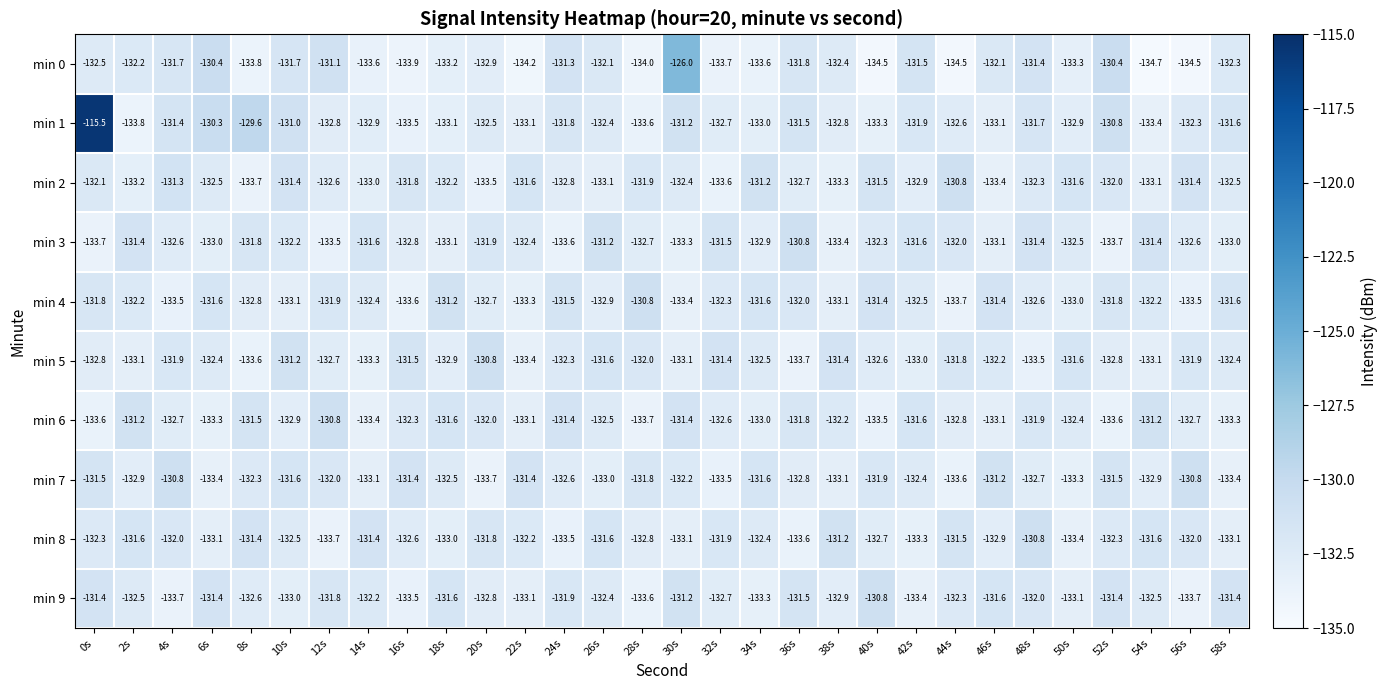

Rank the series at 24s from highest to lowest value.

min 0, min 6, min 4, min 1, min 9, min 5, min 7, min 2, min 8, min 3